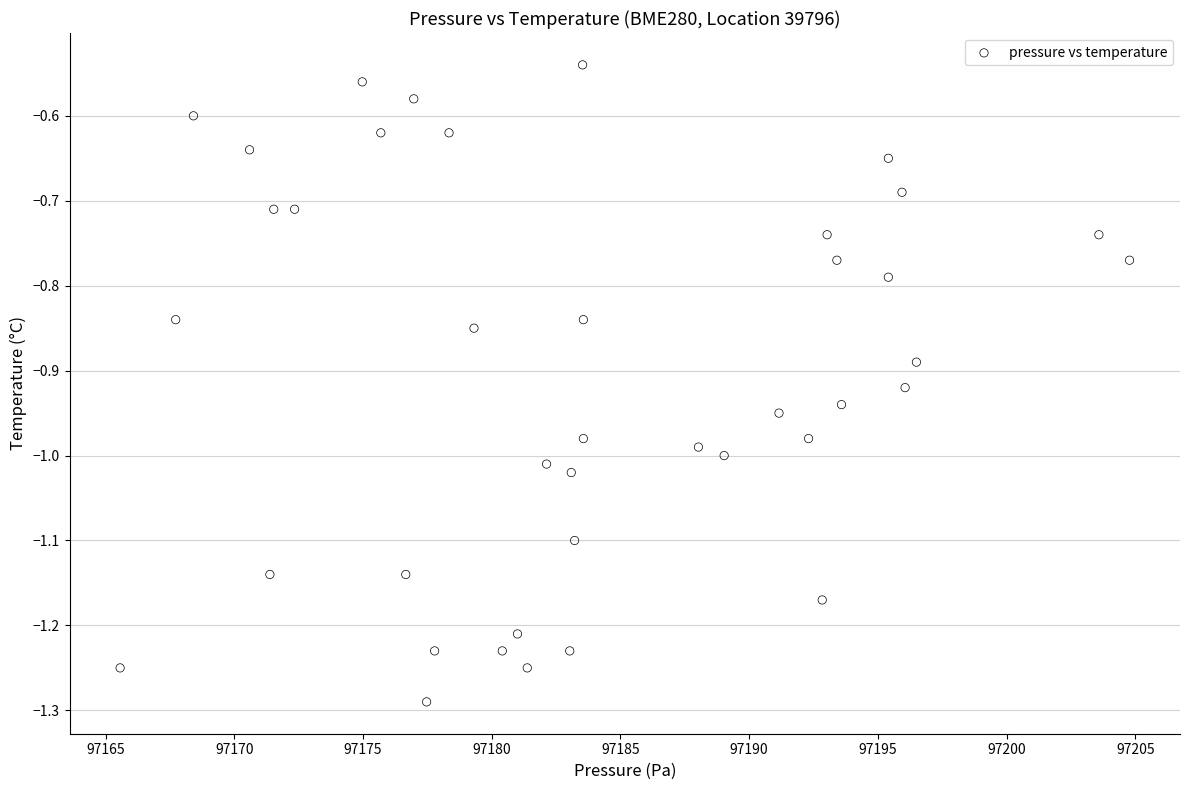

What is the range of X values (max minus min)?

39.2